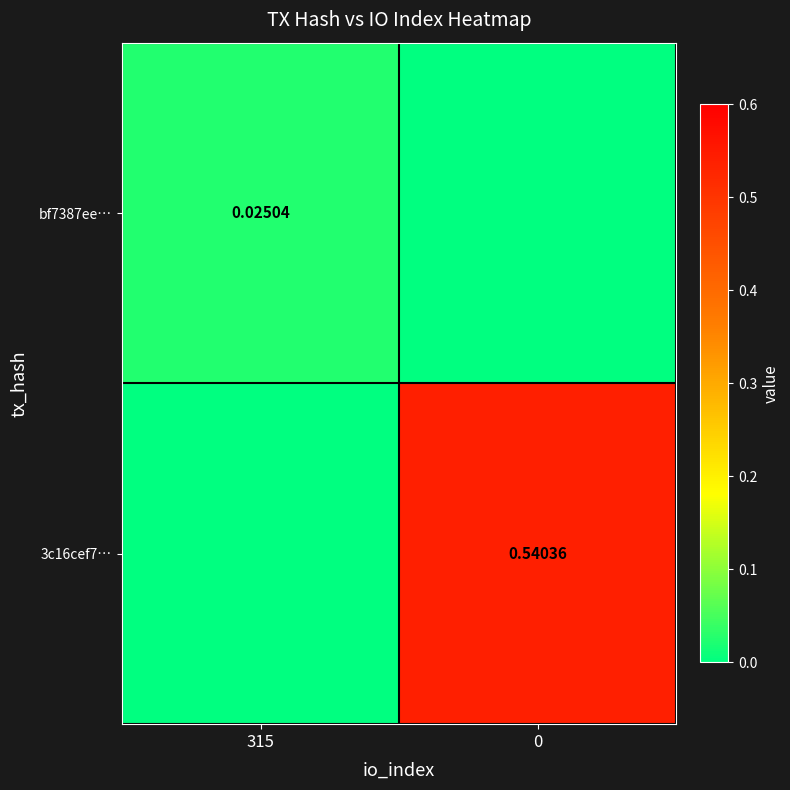

Is the value of 3c16cef7… at 0 greater than the value of bf7387ee… at 315?

Yes